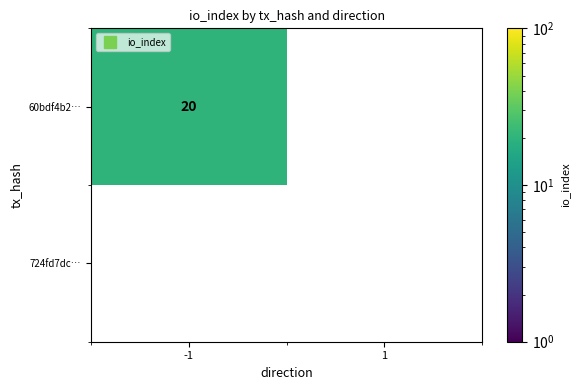

What is the total value across all series at -1?

20